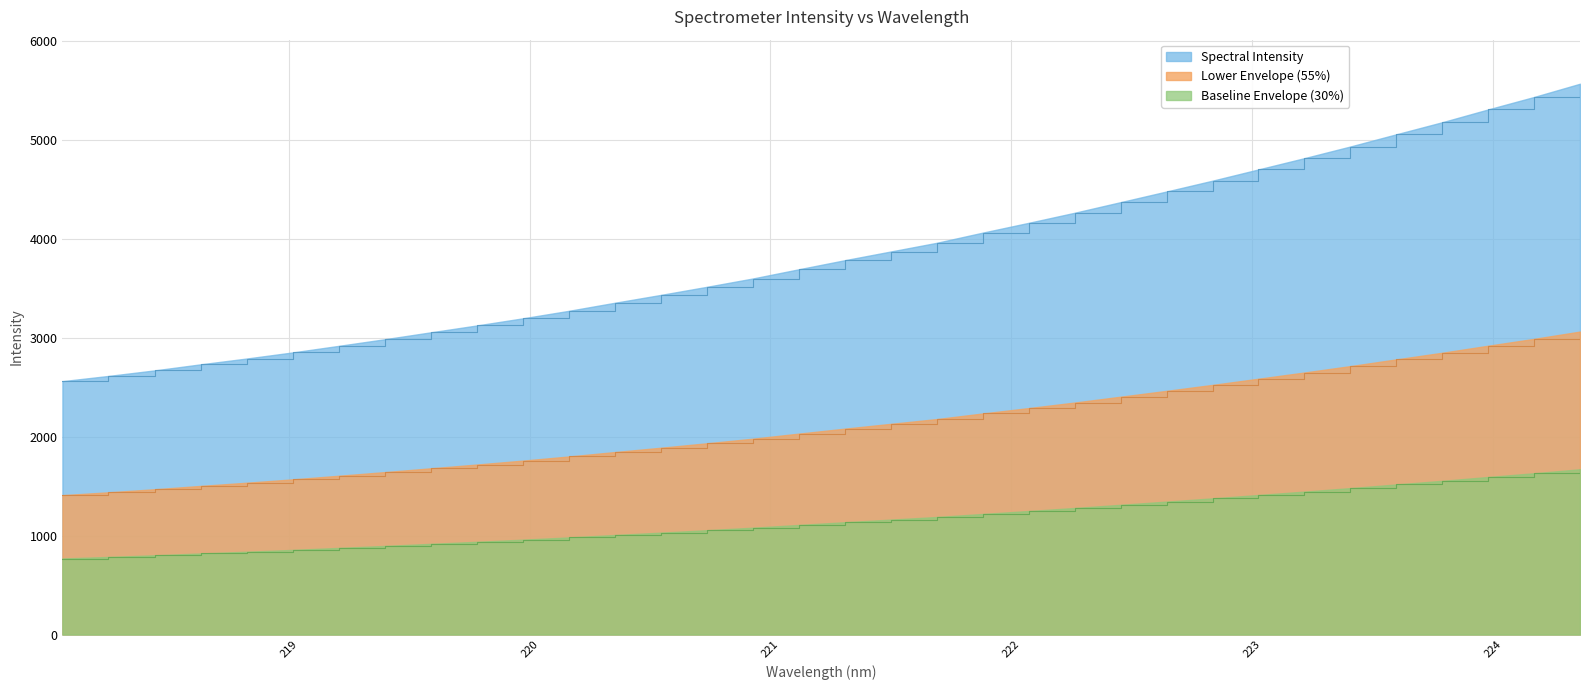

True or false: the data has more than 1 interior local peaks.

False